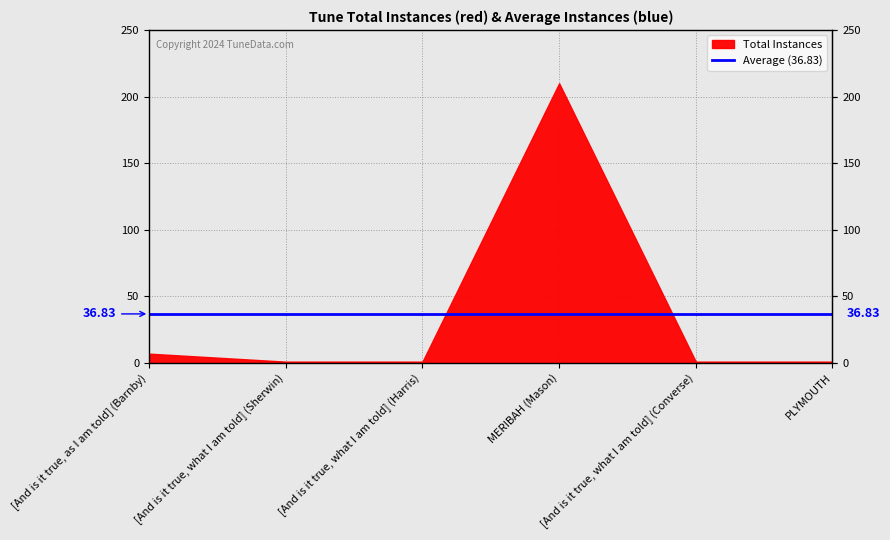

What is the difference between the second highest and second lowest values?

6